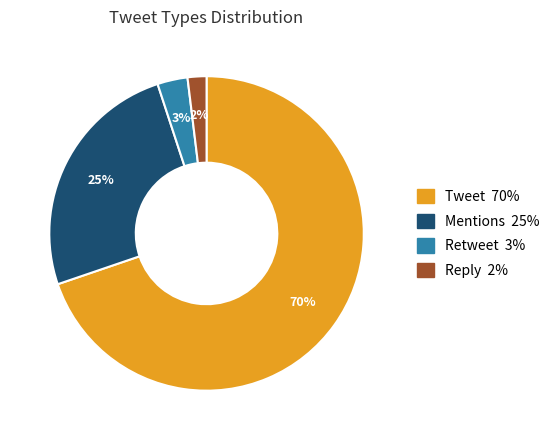

How many slices are in this pie chart?

4